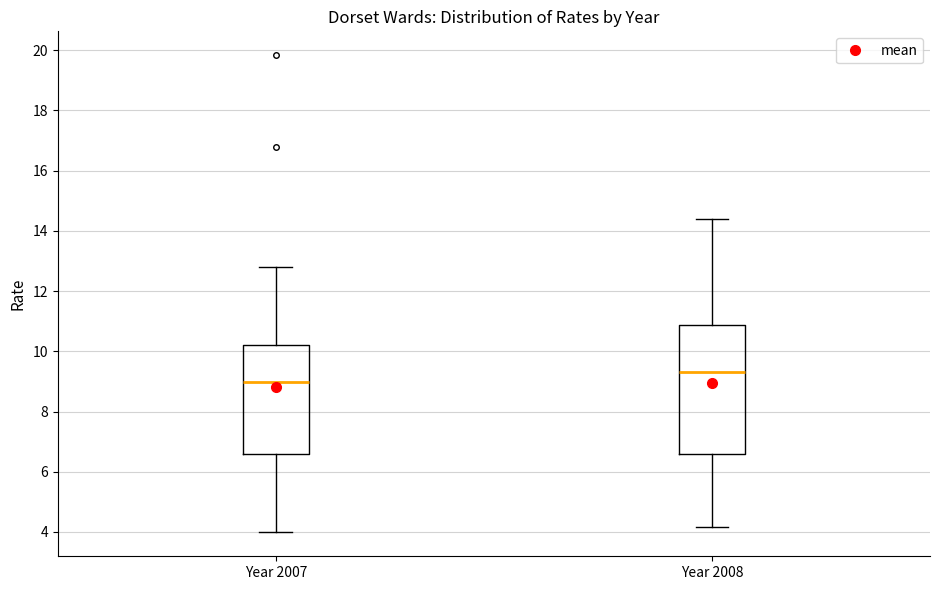

Which box is the tallest, from its lower edge to its upper edge?

Year 2008